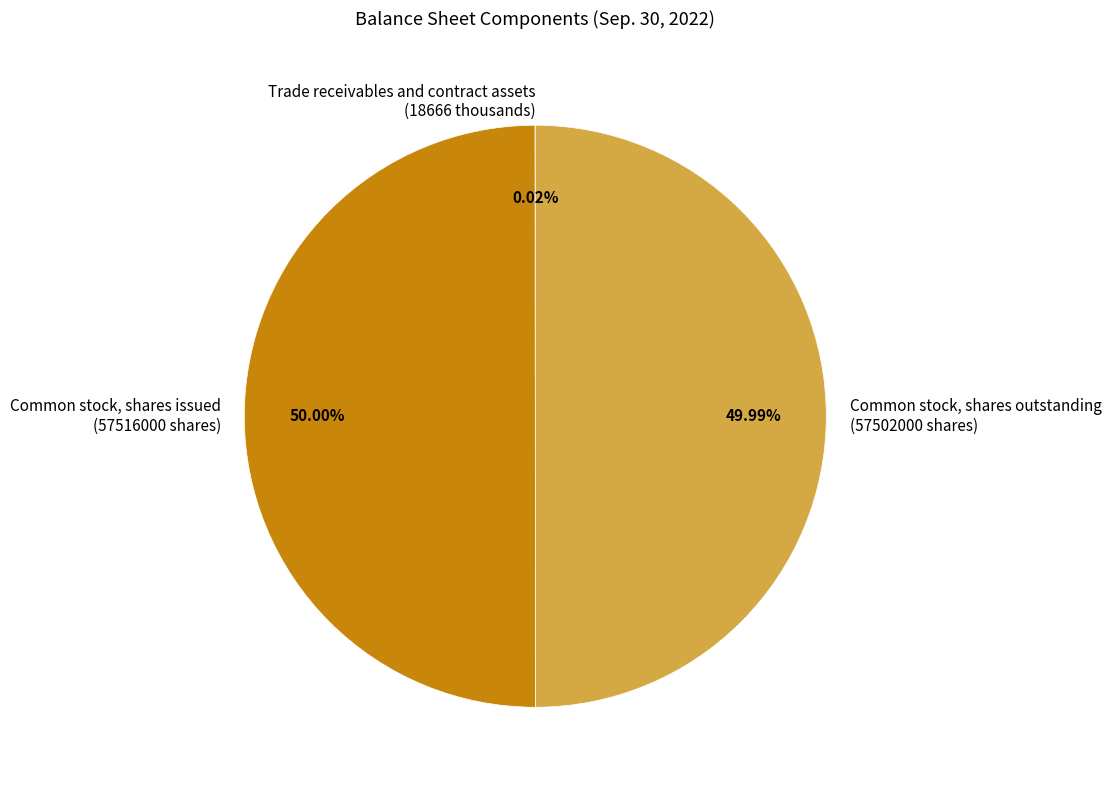

What is the ratio of the value at Common stock, shares outstanding (57502000 shares) to the value at Common stock, shares issued (57516000 shares)?

1.0